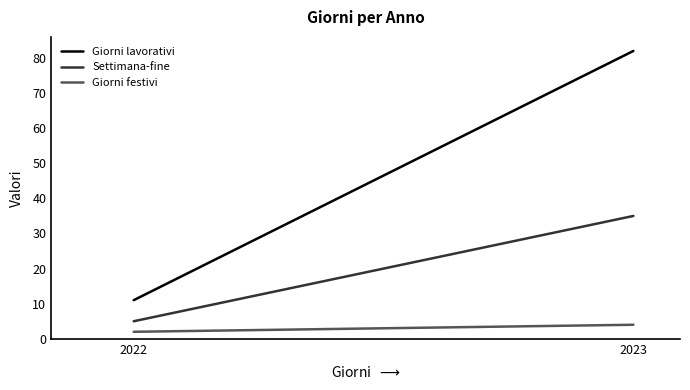

Is it true that Giorni festivi equals 2 at 2022?

True